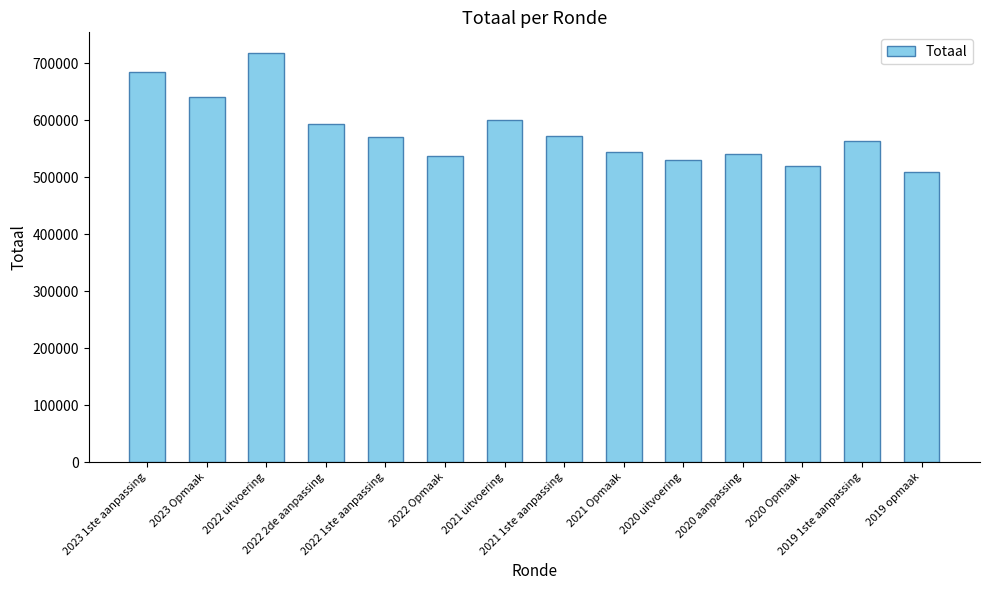

What is the change in value from 2023 Opmaak to 2020 uitvoering?

-110251